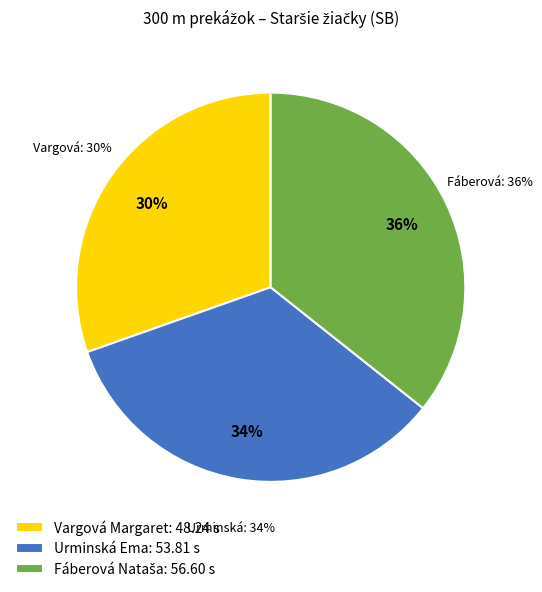

Between Fáberová Nataša and Vargová Margaret, which is larger?

Fáberová Nataša